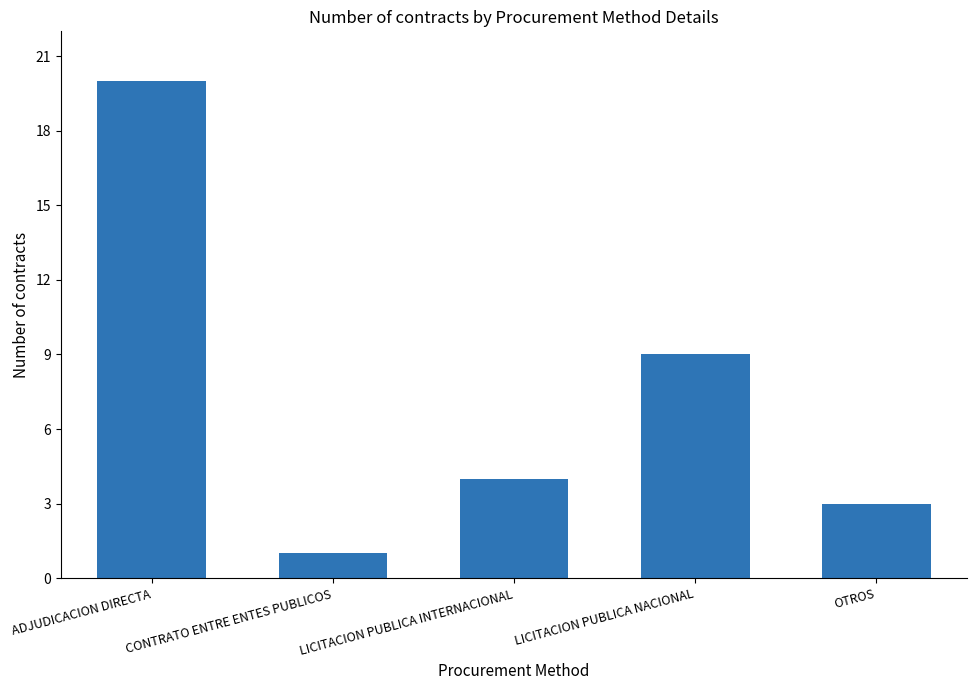

What is the label of the 1st bar from the left?

ADJUDICACION DIRECTA